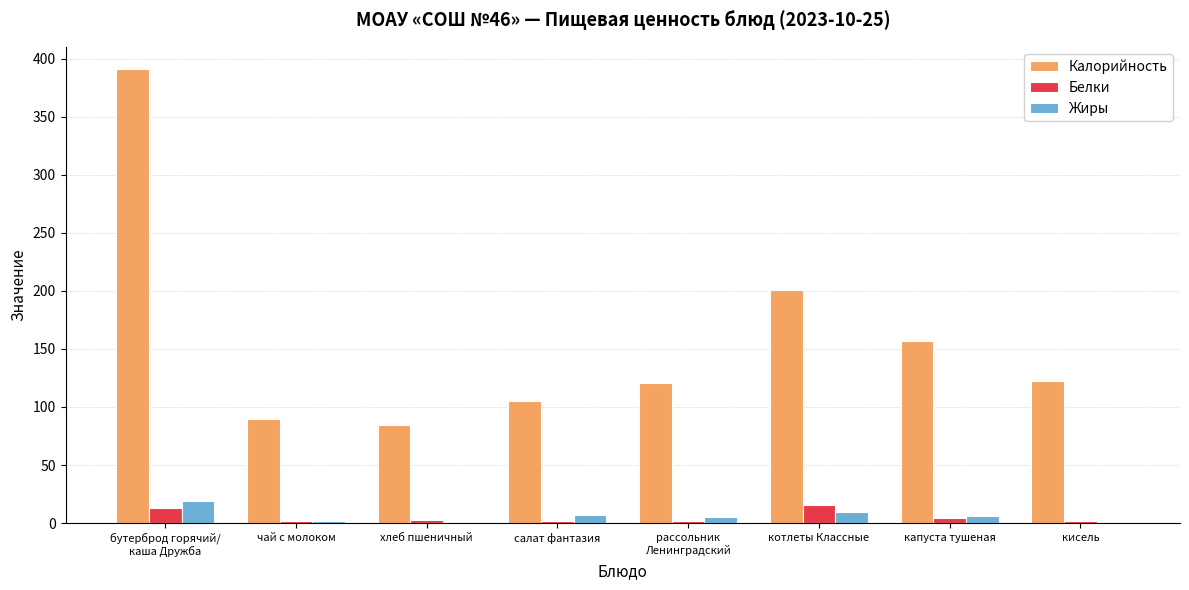

What is the average value of the Белки series?

5.4